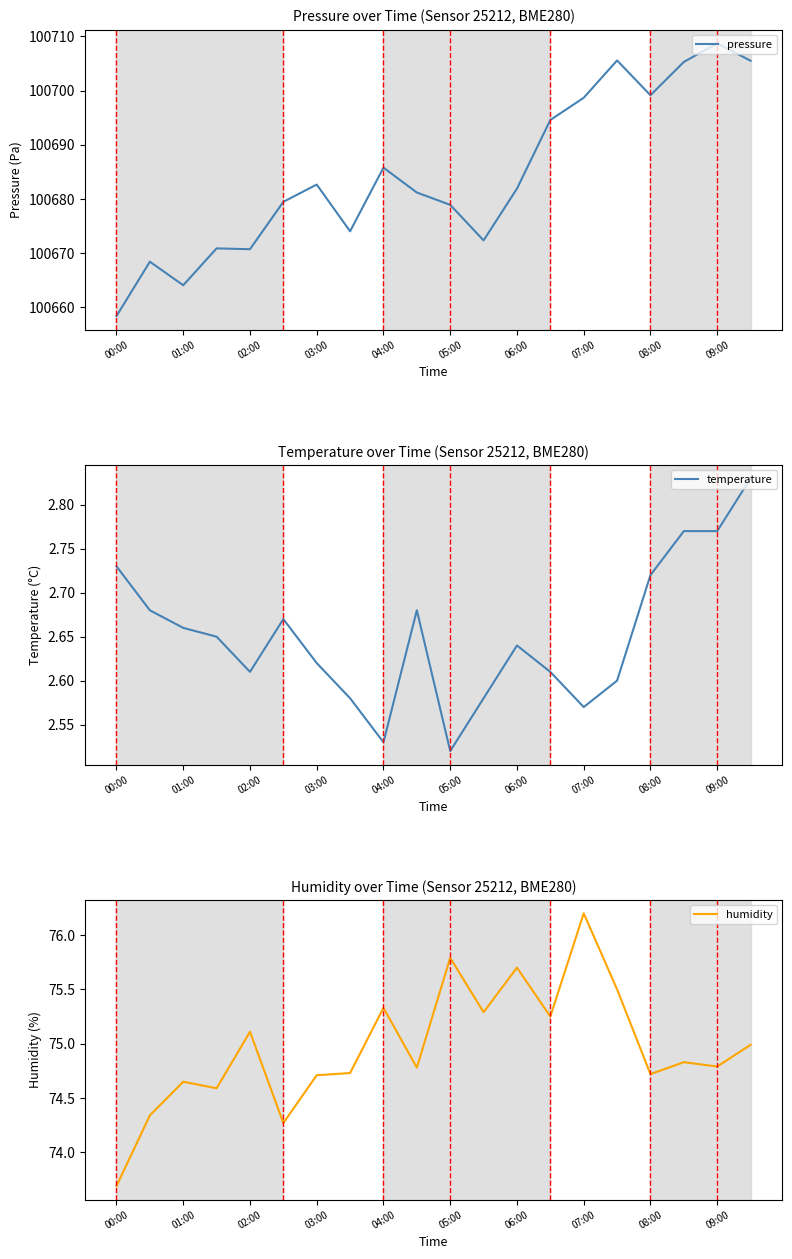

True or false: humidity and temperature intersect in this chart.

False